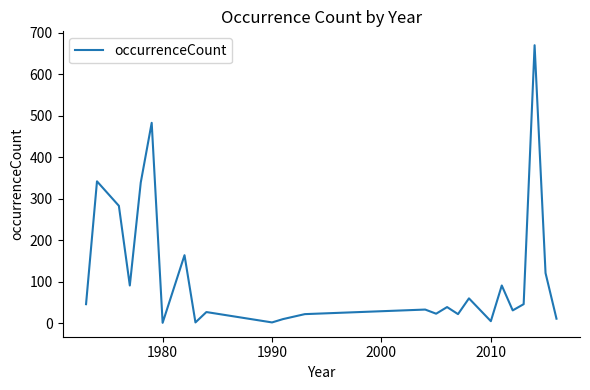

What is the maximum value shown in the chart?

670